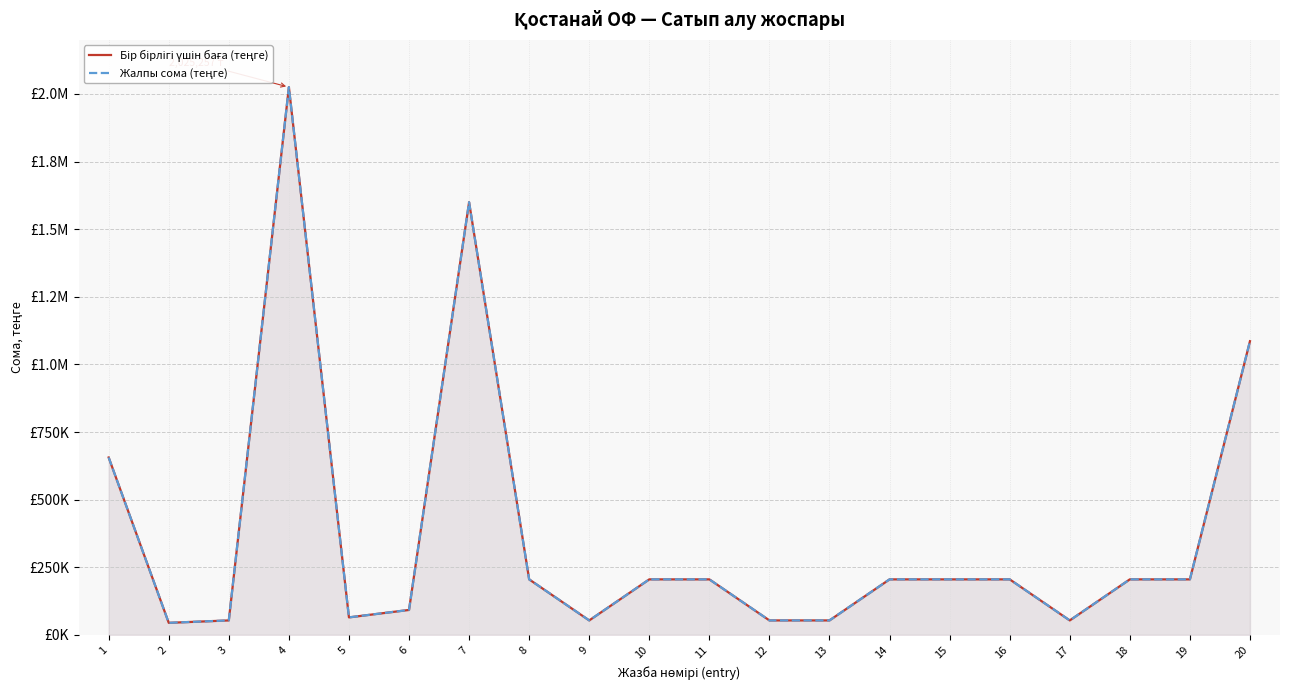

Rank the series by their maximum value, from highest to lowest.

Бір бірлігі үшін баға (теңге), Жалпы сома (теңге)